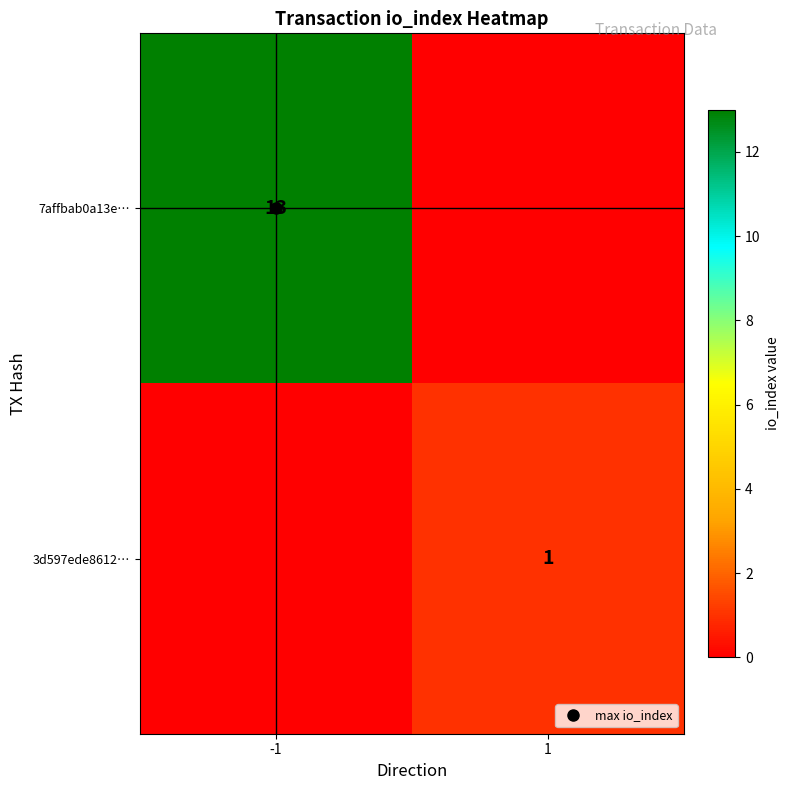

Is the value of 7affbab0a13e… at -1 greater than the value of 3d597ede8612… at -1?

Yes